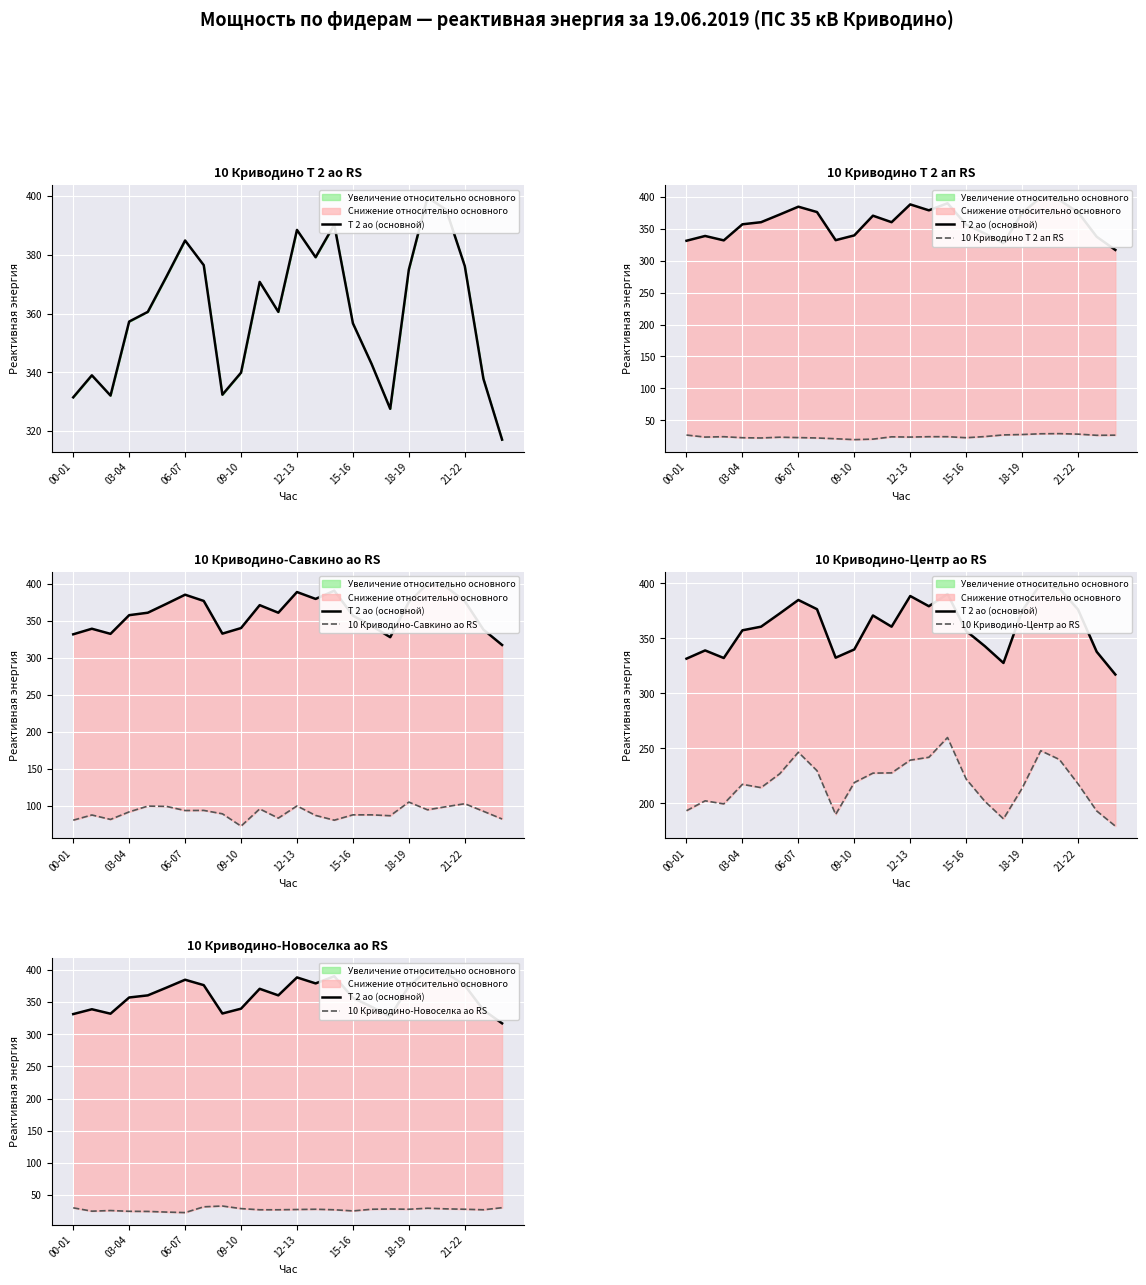

What is the minimum value for Т 2 ао (основной)?

317.1